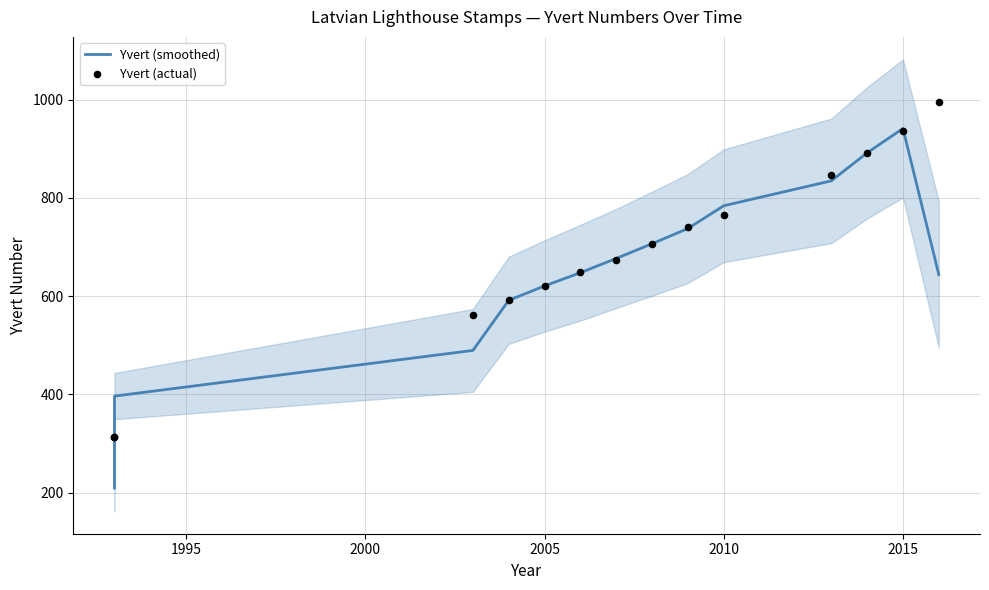

At how many categories does at least one series exceed 777?

5